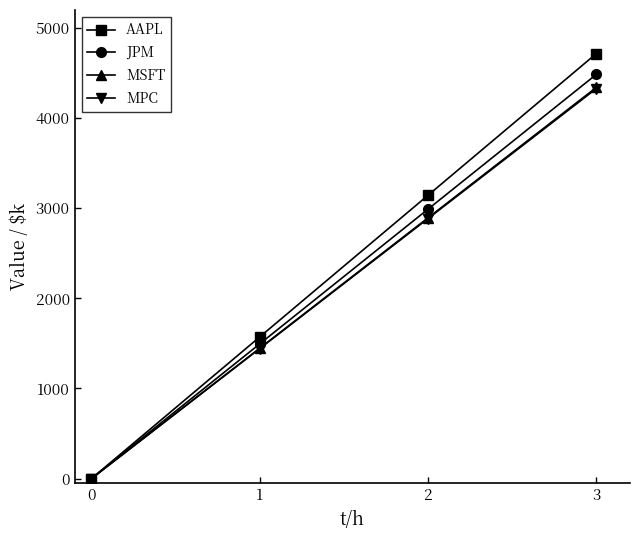

Is the value of MSFT at 2 greater than the value of JPM at 1?

Yes